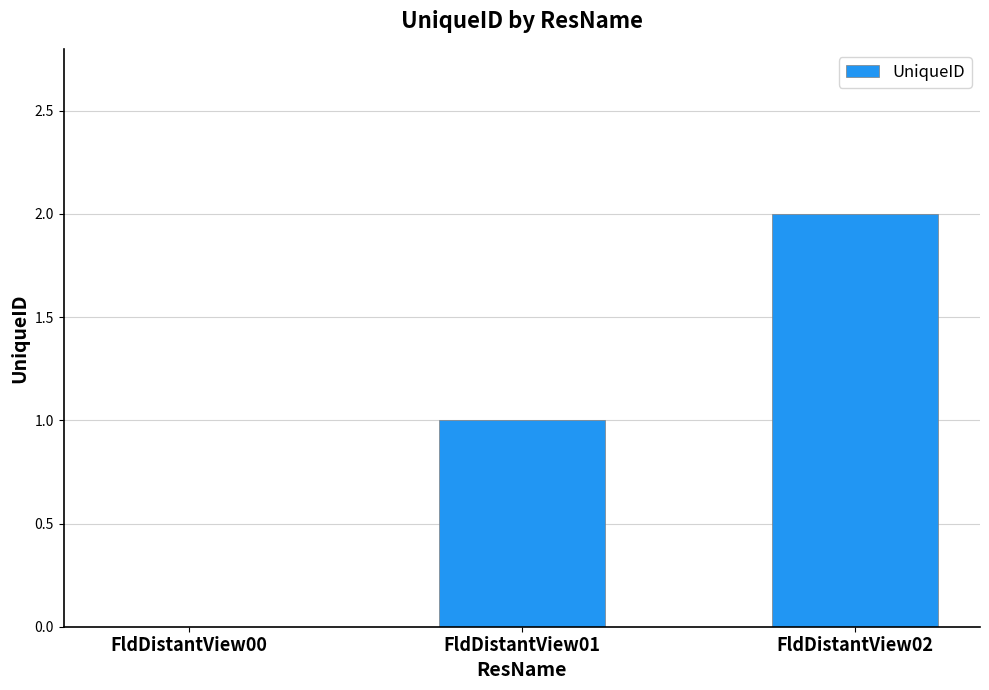

Which category has the highest value across all series?

FldDistantView02